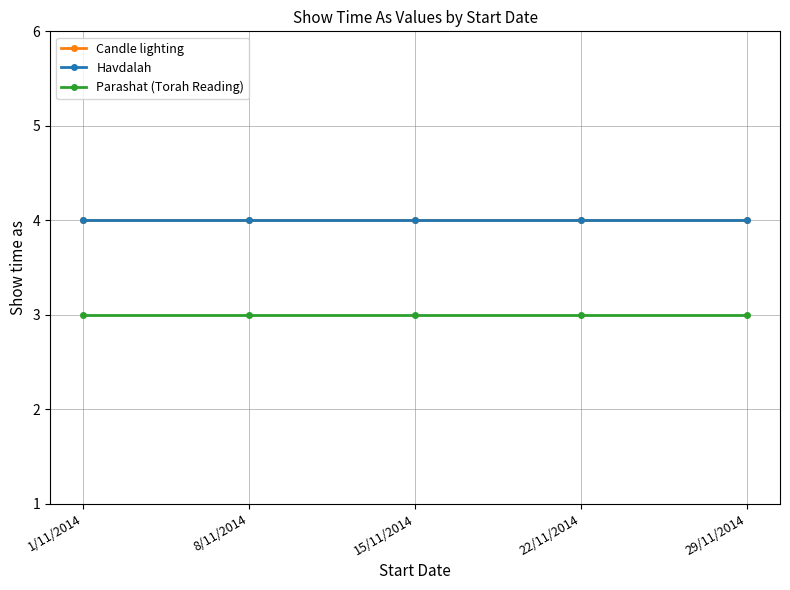

Is this an area chart (filled region under the line)?

No